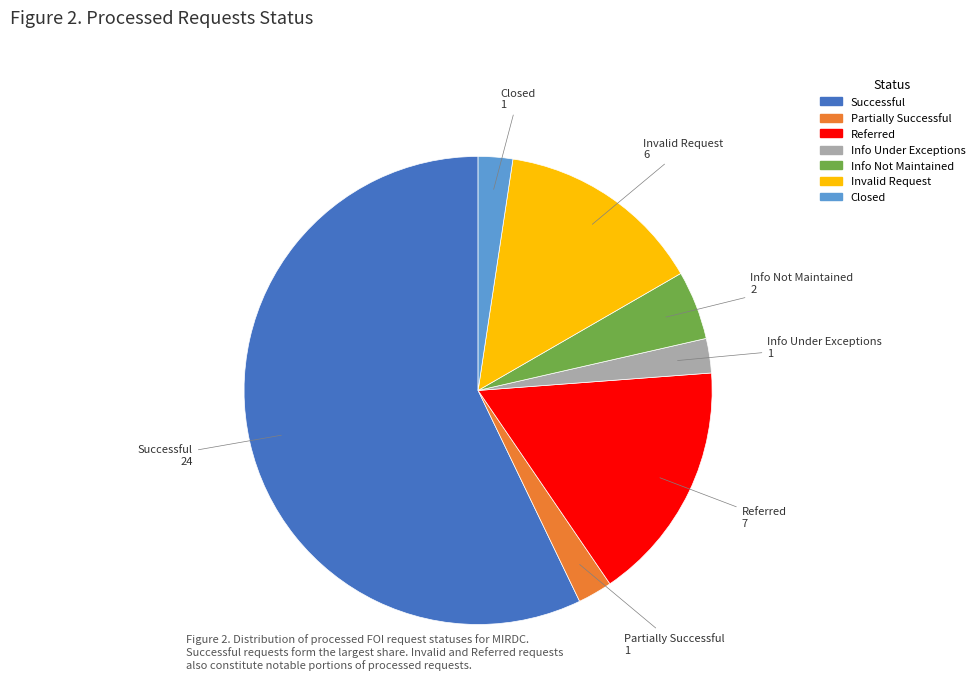

Which has a higher value, Info Under Exceptions or Successful?

Successful